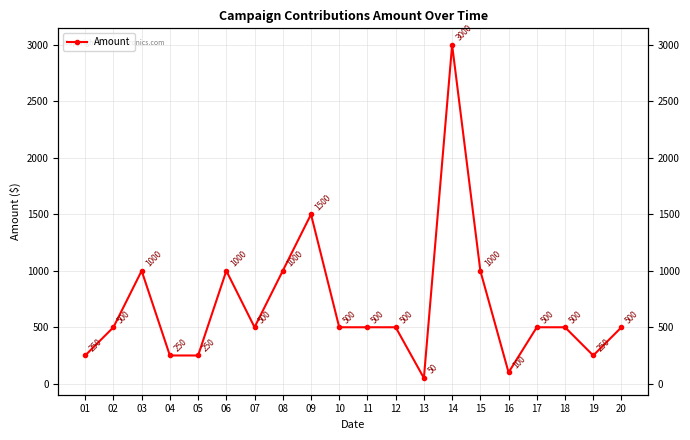

Reading left to right, what are all the values shown in this chart?

250	500	1000	250	250	1000	500	1000	1500	500	500	500	50	3000	1000	100	500	500	250	500